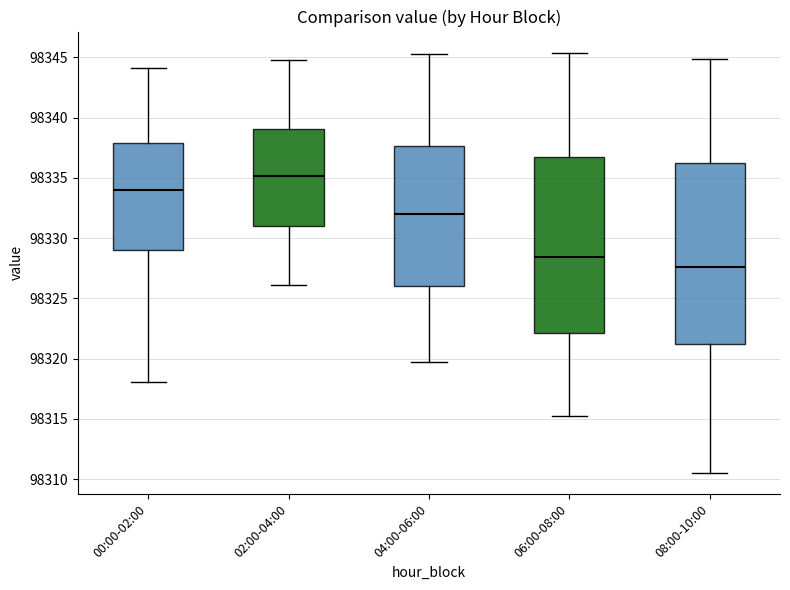

Reading left to right, transcribe this box plot: for each box, give where its median line is, the range the box spans, and where its two whiskers end, as read against the y-axis. The values are not printed on the chart, so give them approximately, as read against the axis.

00:00-02:00: median 98334.0, box 98329.0 to 98338.0, whiskers 98318.0 to 98344.0
02:00-04:00: median 98335.0, box 98331.0 to 98339.0, whiskers 98326.0 to 98345.0
04:00-06:00: median 98332.0, box 98326.0 to 98337.5, whiskers 98319.5 to 98345.5
06:00-08:00: median 98328.5, box 98322.0 to 98336.5, whiskers 98315.0 to 98345.5
08:00-10:00: median 98327.5, box 98321.0 to 98336.0, whiskers 98310.5 to 98345.0